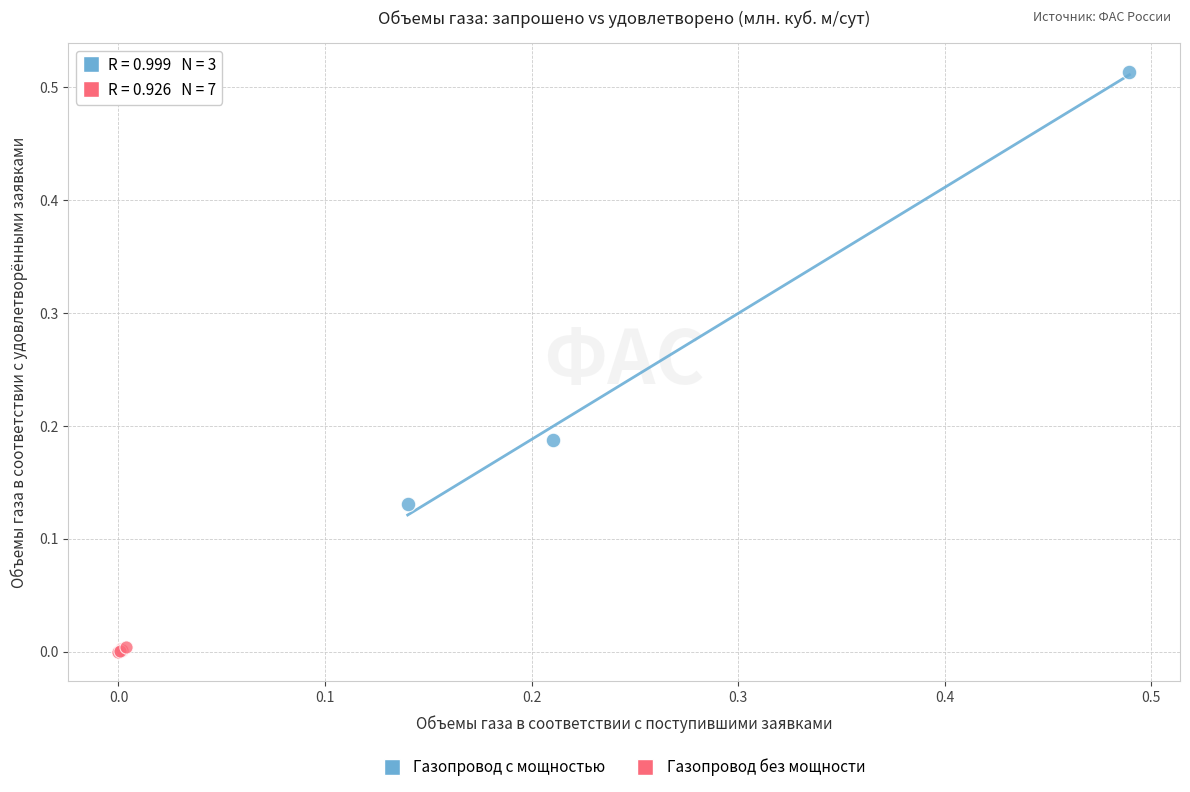

Which series has the widest spread of Y values?

Газопровод с мощностью